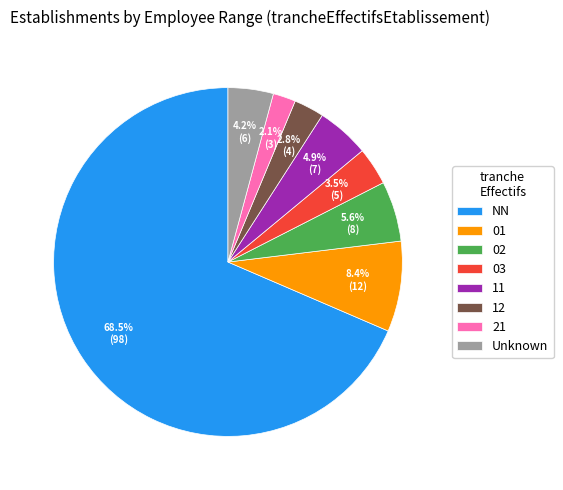

Rank the categories by value from highest to lowest.

NN, 01, 02, 11, Unknown, 03, 12, 21